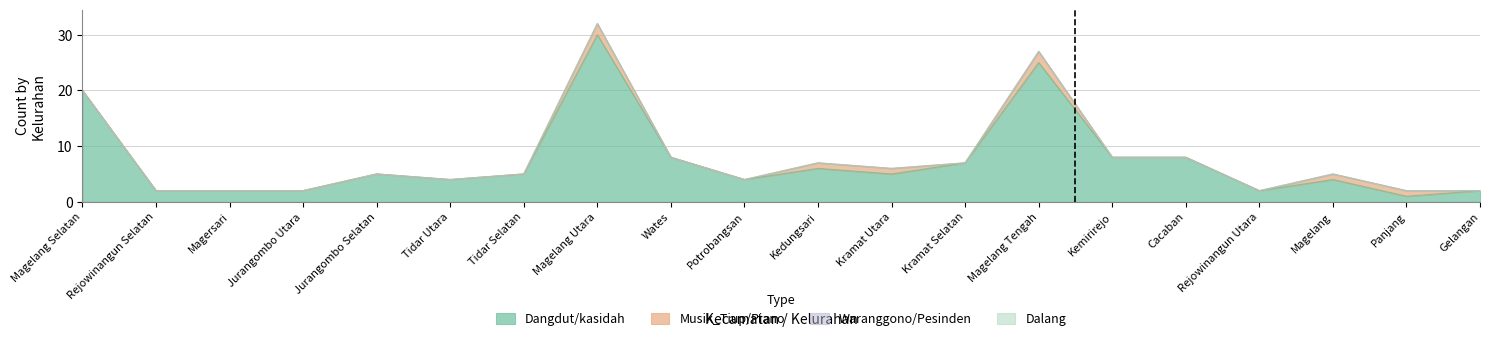

At which category is the sum across all series the highest?

Magelang Utara